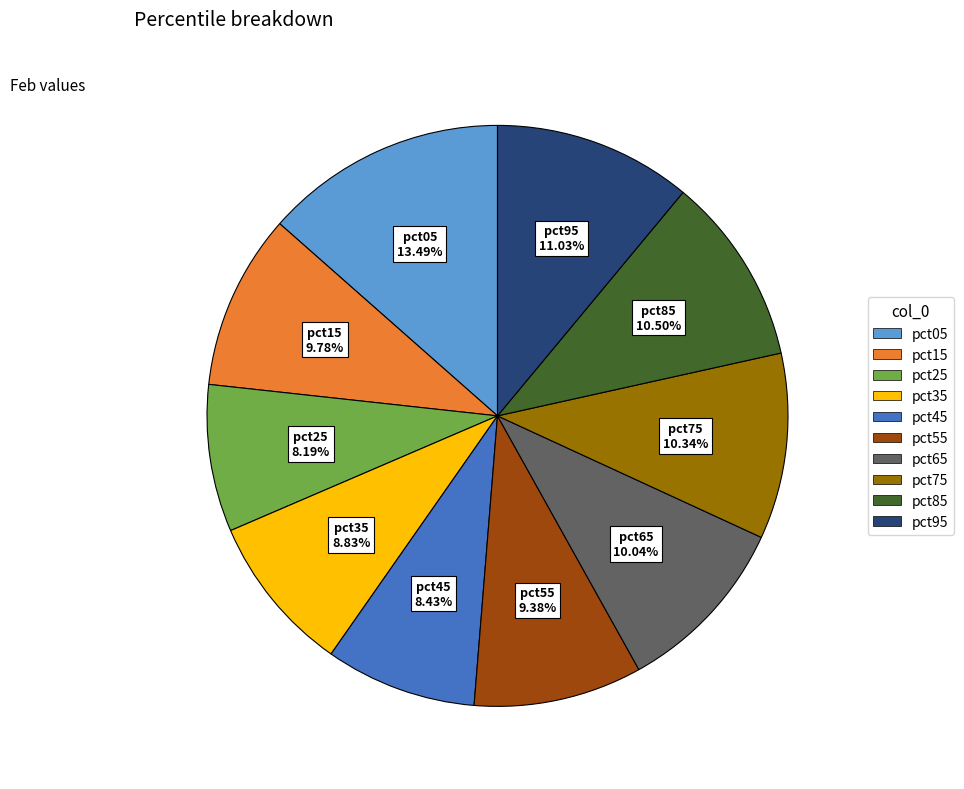

True or false: pct05 accounts for 13% of the total.

True